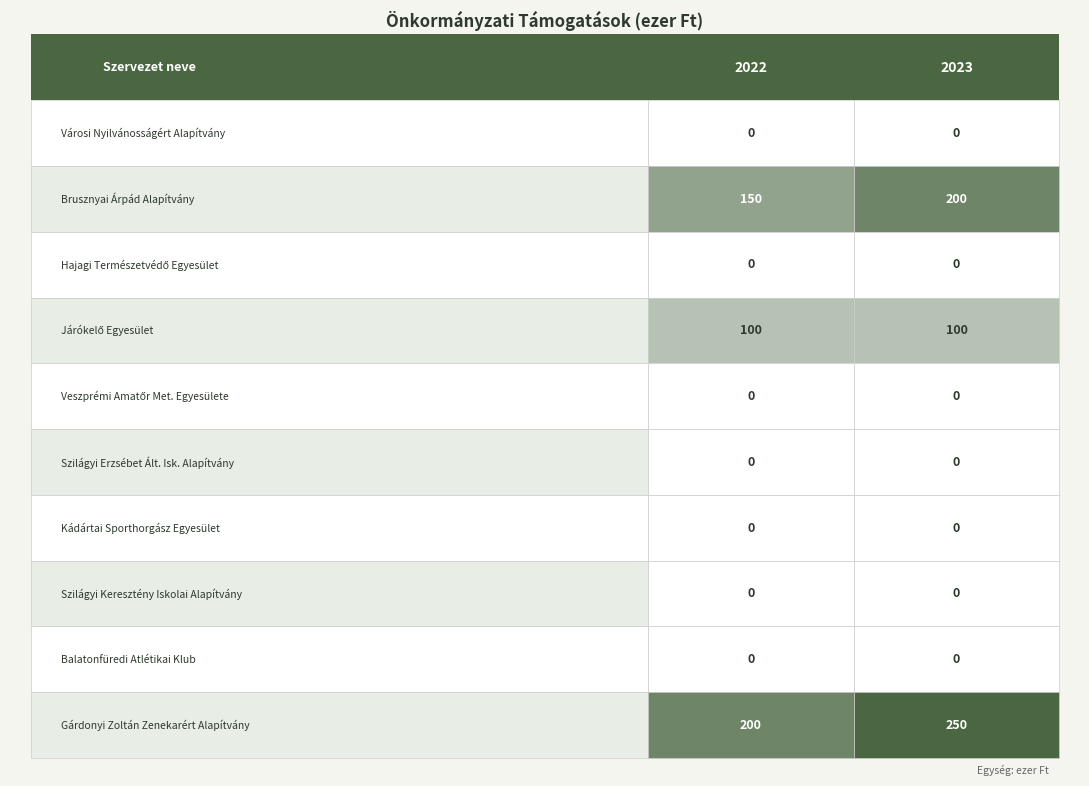

List the series in order of their peak value, highest first.

Gárdonyi Zoltán Zenekarért Alapítvány, Brusznyai Árpád Alapítvány, Járókelő Egyesület, Városi Nyilvánosságért Alapítvány, Hajagi Természetvédő Egyesület, Veszprémi Amatőr Meteorológusok Egyesülete, Szilágyi Erzsébet Általános Iskolai Alapítvány, Kádártai Sporthorgász Egyesület, Szilágyi Keresztény Iskolai Alapítvány, Balatonfüredi Atlétikai Klub